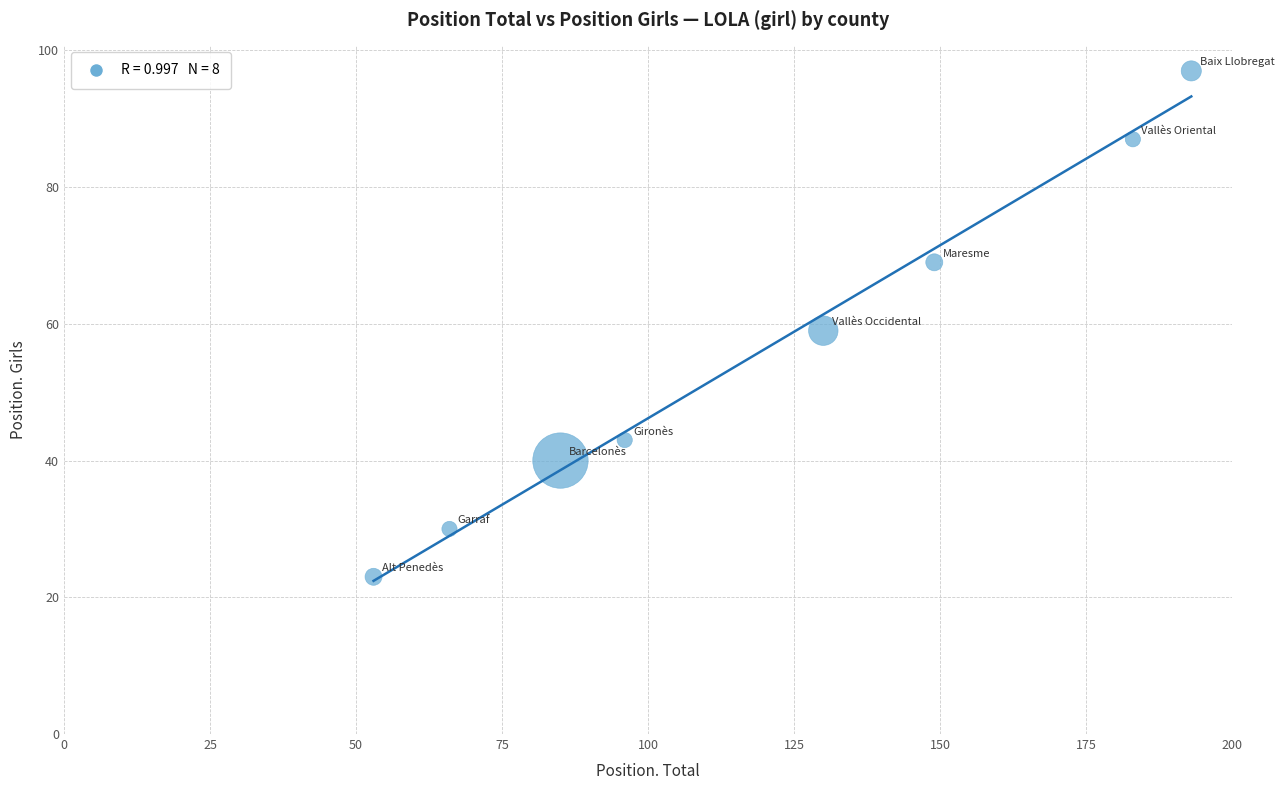

What is the average Y value?

56